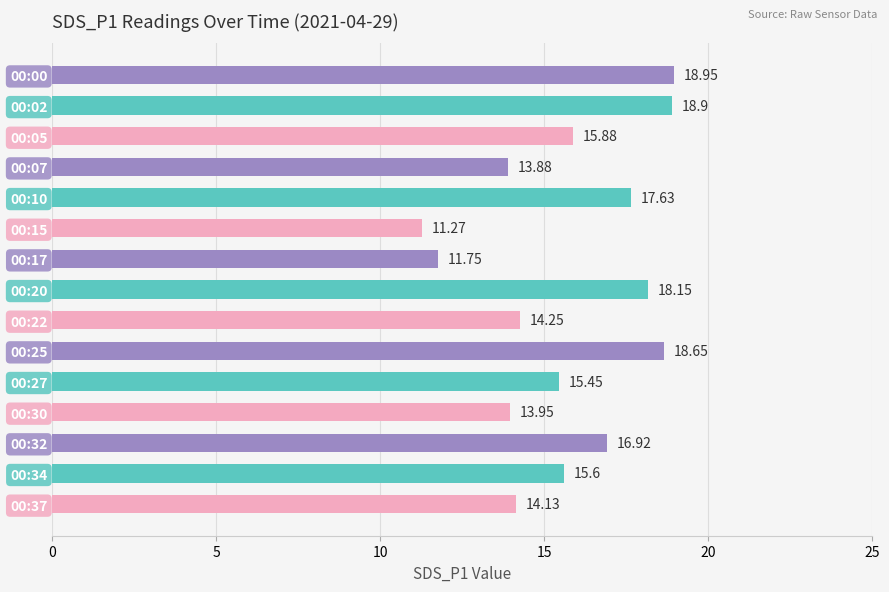

List the labels in order of value, smallest first.

00:15, 00:17, 00:07, 00:30, 00:37, 00:22, 00:27, 00:34, 00:05, 00:32, 00:10, 00:20, 00:25, 00:02, 00:00